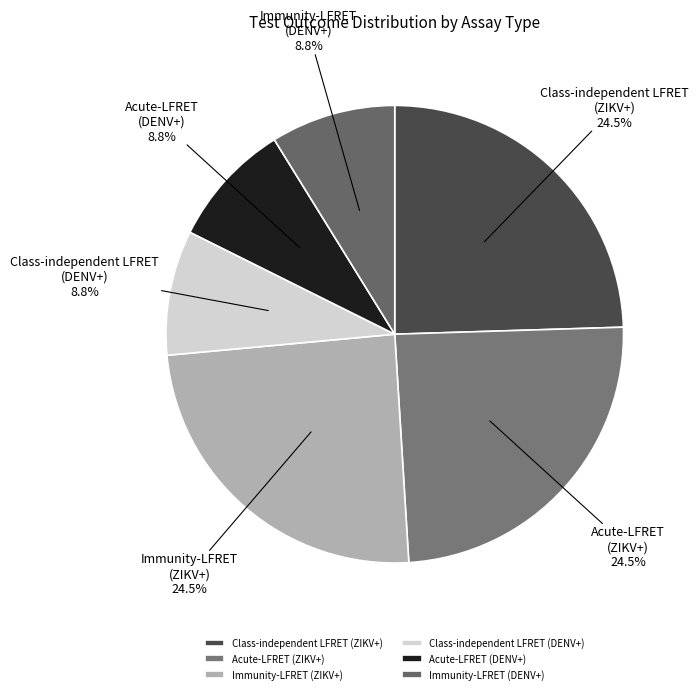

Combined, what portion of the pie is Immunity-LFRET (ZIKV+) and Acute-LFRET (DENV+)?

33.3%